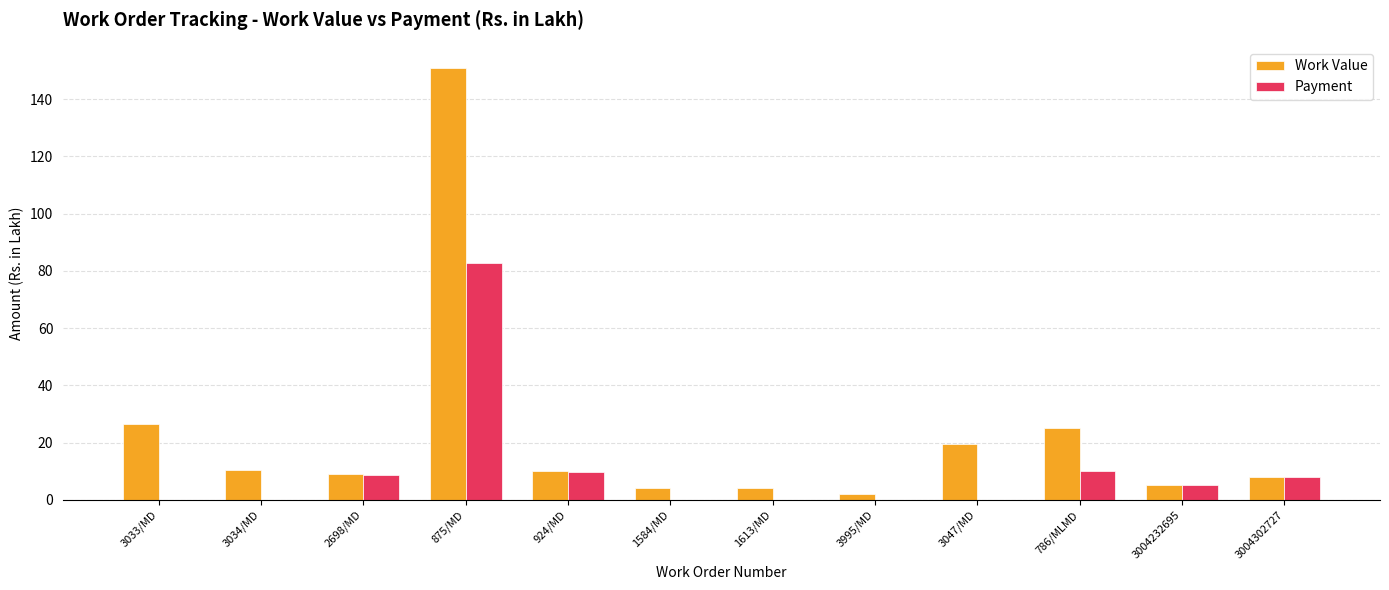

At which label is Work Value closest to 76?

3033/MD